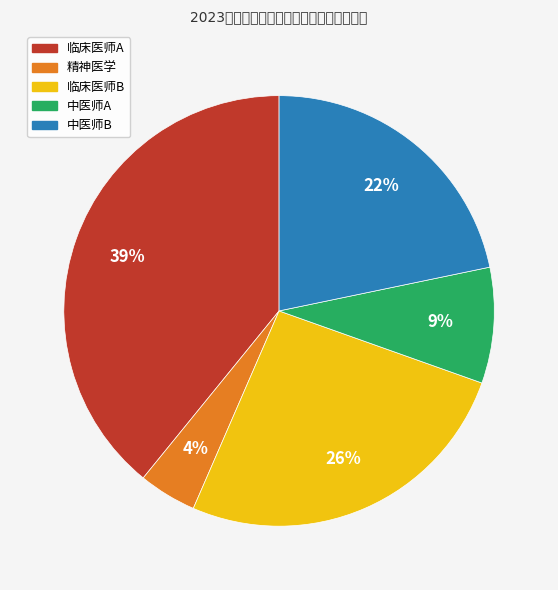

How many slices are in this pie chart?

5